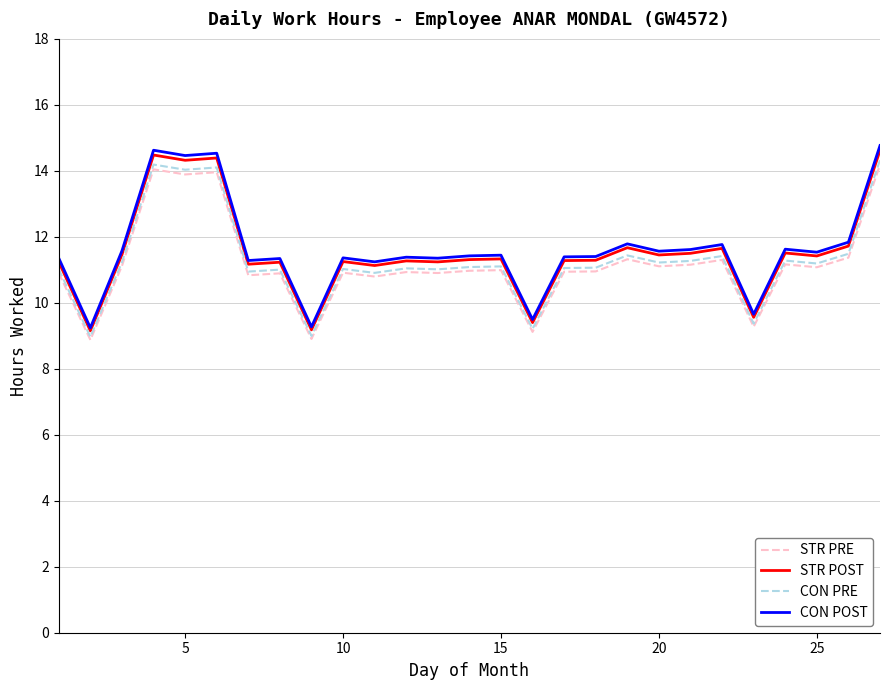

What is the highest value of the CON PRE series?

14.3